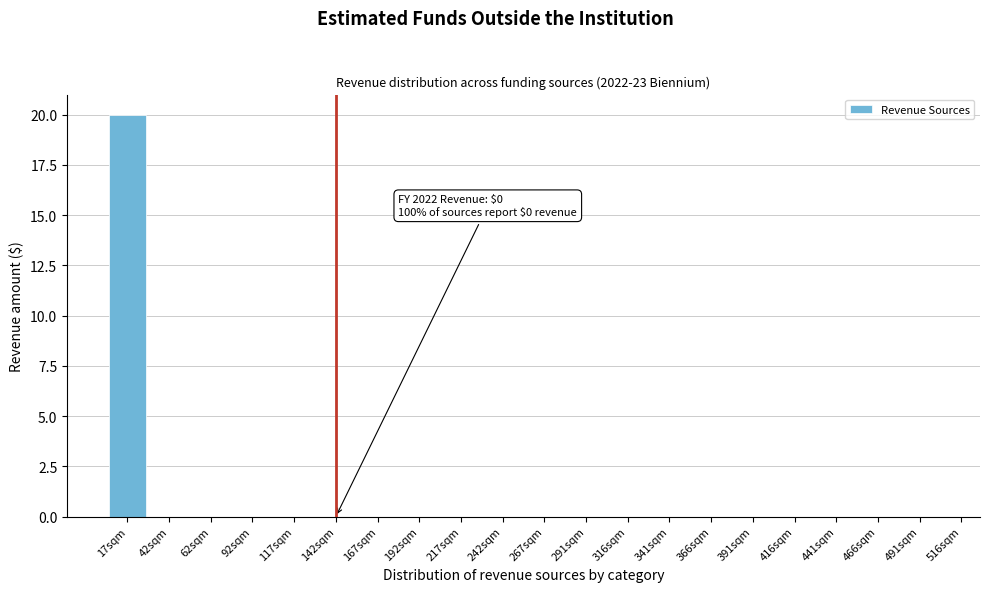

Reading left to right, extract all data points from this chart.

17sqm=20	42sqm=0	62sqm=0	92sqm=0	117sqm=0	142sqm=0	167sqm=0	192sqm=0	217sqm=0	242sqm=0	267sqm=0	291sqm=0	316sqm=0	341sqm=0	366sqm=0	391sqm=0	416sqm=0	441sqm=0	466sqm=0	491sqm=0